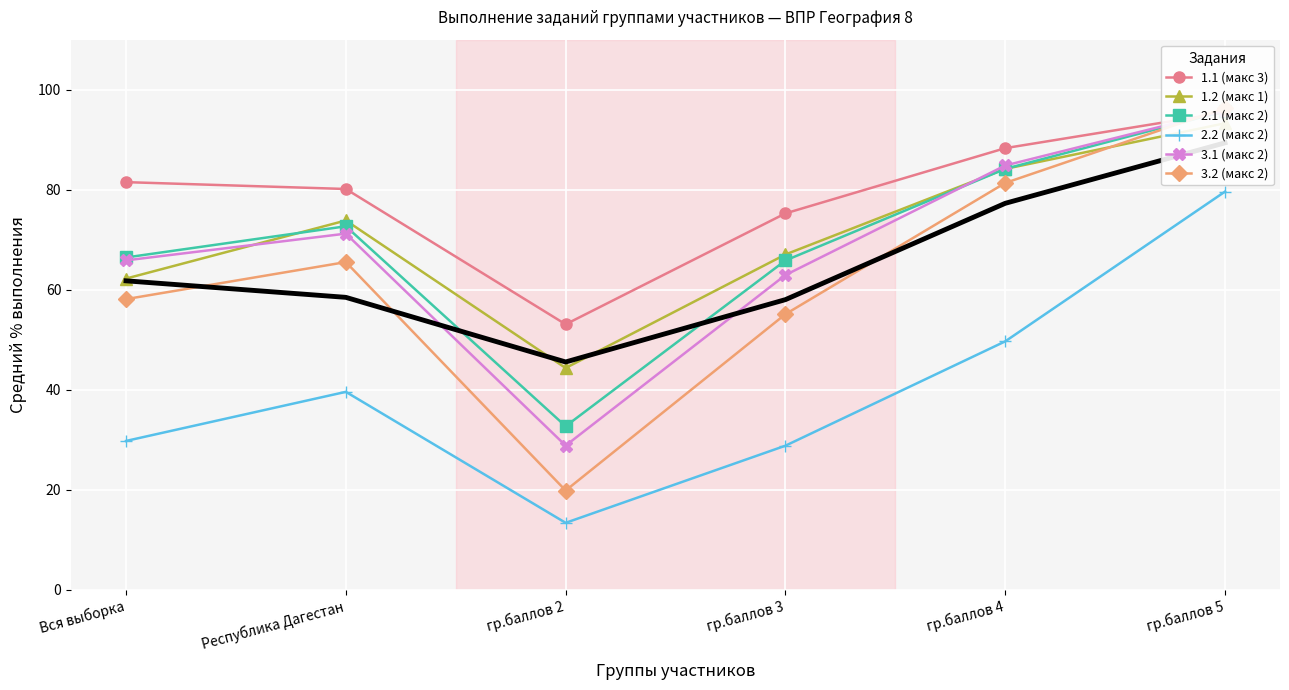

List the labels in order of 3.1 (макс 2) value, largest first.

гр.баллов 5, гр.баллов 4, Республика Дагестан, Вся выборка, гр.баллов 3, гр.баллов 2